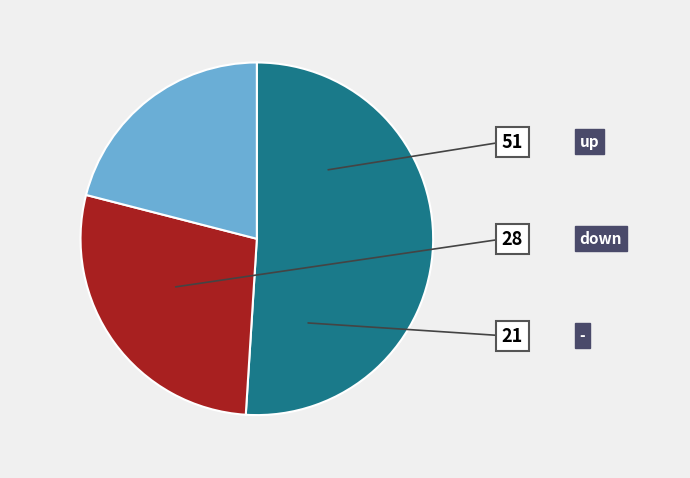

To the nearest percent, what is the combined percentage of - and up?

72%